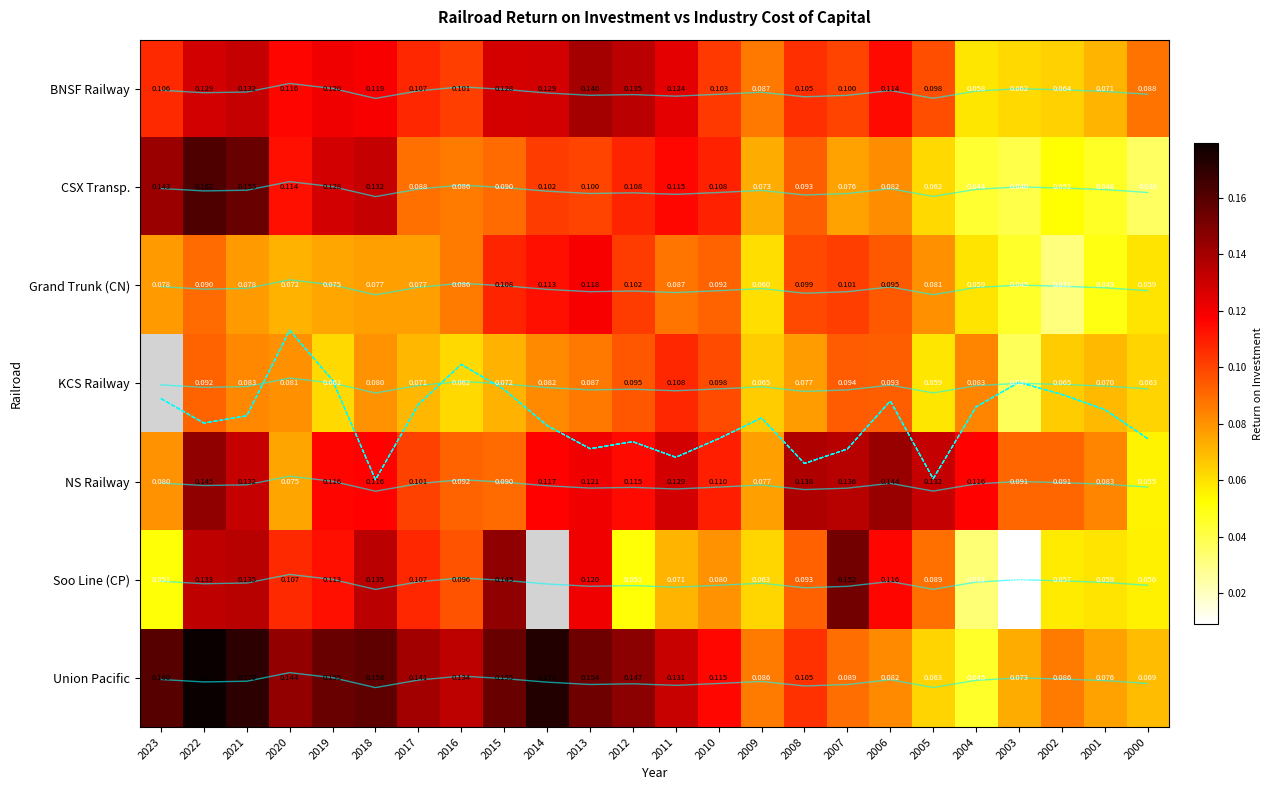

At how many categories does at least one series exceed 0?

24